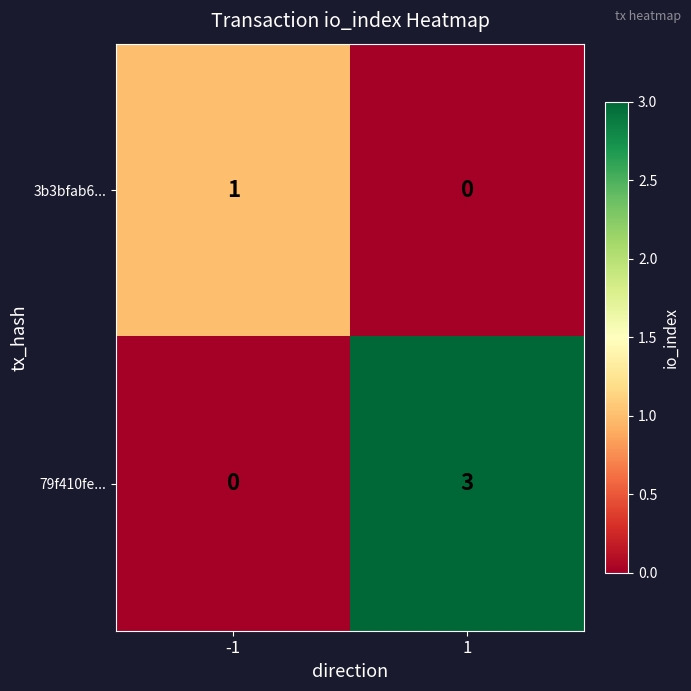

The value of 79f410fe... at -1 is 0. True or false?

True